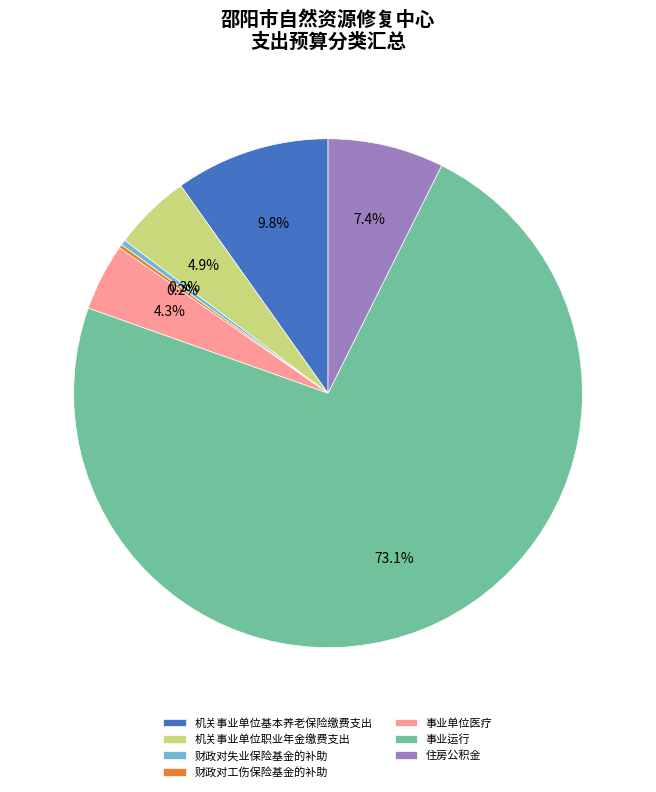

To the nearest percent, what percentage of the pie is 事业单位医疗?

4%